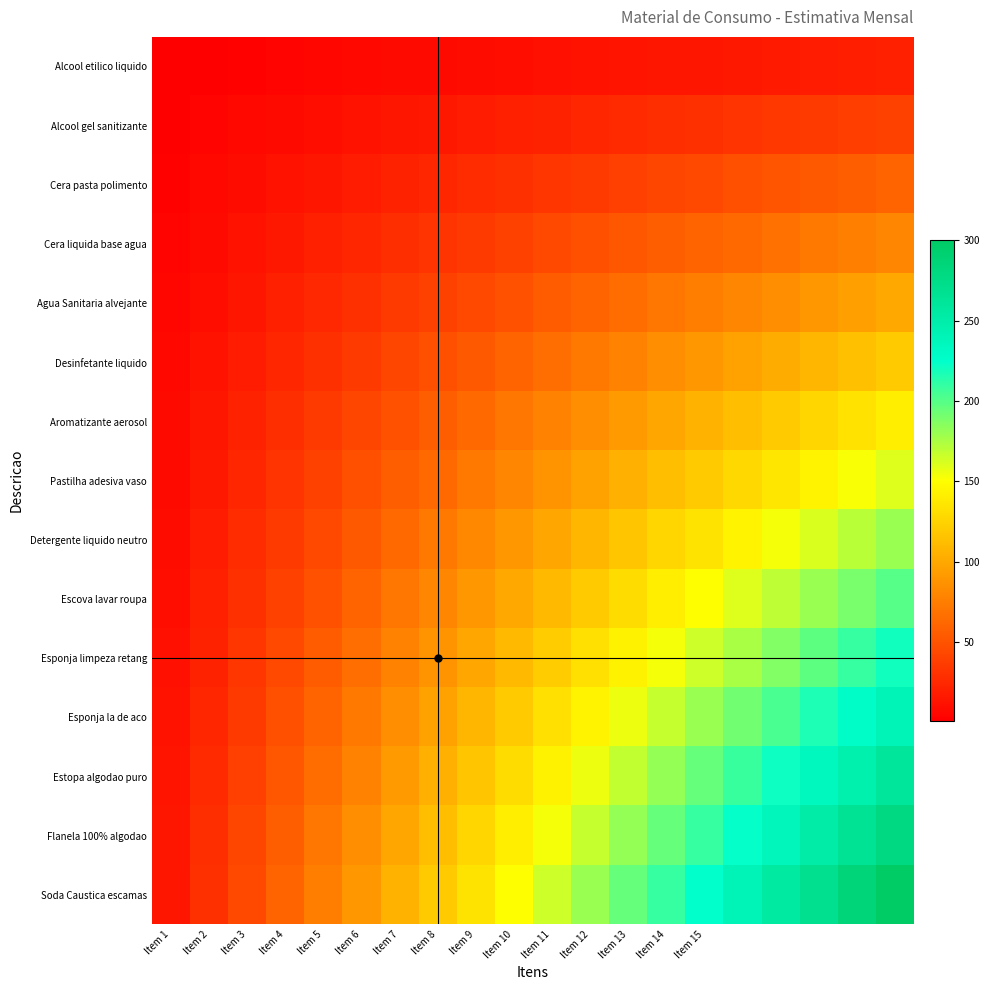

Reading left to right, extract all data points from this chart.

Alcool etilico liquido: 1	2	3	4	5	6	7	8	9	10	11	12	13	14	15	16	17	18	19	20
Alcool gel sanitizante: 2	4	6	8	10	12	14	16	18	20	22	24	26	28	30	32	34	36	38	40
Cera pasta polimento: 3	6	9	12	15	18	21	24	27	30	33	36	39	42	45	48	51	54	57	60
Cera liquida base agua: 4	8	12	16	20	24	28	32	36	40	44	48	52	56	60	64	68	72	76	80
Agua Sanitaria alvejante: 5	10	15	20	25	30	35	40	45	50	55	60	65	70	75	80	85	90	95	100
Desinfetante liquido: 6	12	18	24	30	36	42	48	54	60	66	72	78	84	90	96	102	108	114	120
Aromatizante aerosol: 7	14	21	28	35	42	49	56	63	70	77	84	91	98	105	112	119	126	133	140
Pastilha adesiva vaso: 8	16	24	32	40	48	56	64	72	80	88	96	104	112	120	128	136	144	152	160
Detergente liquido neutro: 9	18	27	36	45	54	63	72	81	90	99	108	117	126	135	144	153	162	171	180
Escova lavar roupa: 10	20	30	40	50	60	70	80	90	100	110	120	130	140	150	160	170	180	190	200
Esponja limpeza retang: 11	22	33	44	55	66	77	88	99	110	121	132	143	154	165	176	187	198	209	220
Esponja la de aco: 12	24	36	48	60	72	84	96	108	120	132	144	156	168	180	192	204	216	228	240
Estopa algodao puro: 13	26	39	52	65	78	91	104	117	130	143	156	169	182	195	208	221	234	247	260
Flanela 100% algodao: 14	28	42	56	70	84	98	112	126	140	154	168	182	196	210	224	238	252	266	280
Soda Caustica escamas: 15	30	45	60	75	90	105	120	135	150	165	180	195	210	225	240	255	270	285	300